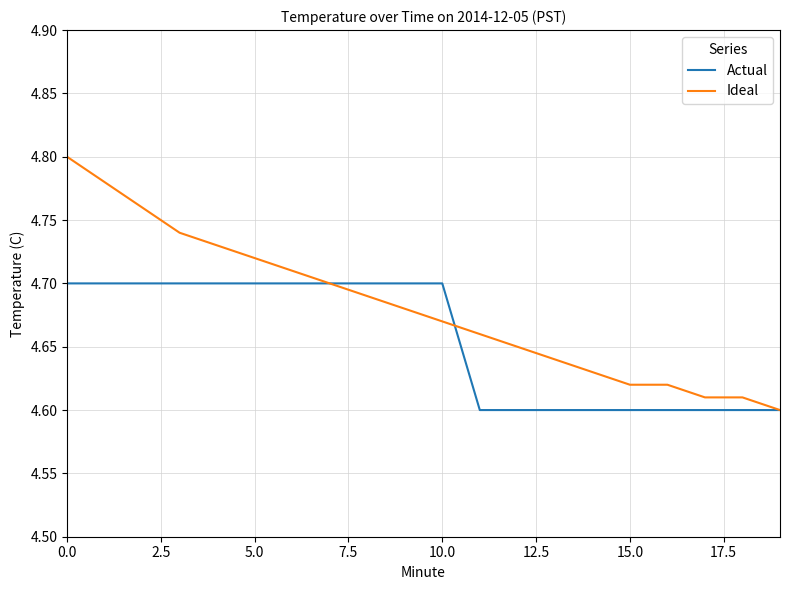

Rank the series by their average value, from highest to lowest.

Ideal, Actual